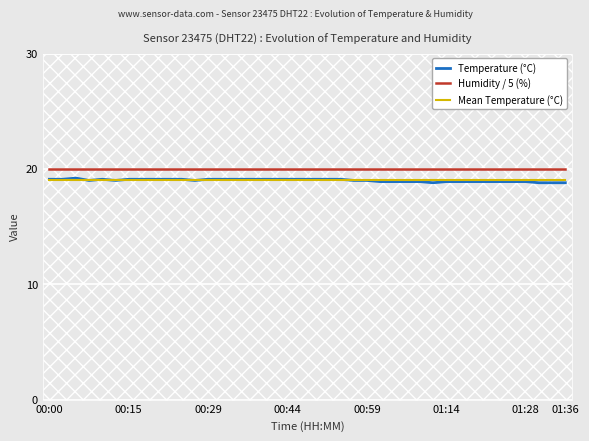

Which series has the largest range (max minus min)?

Temperature (°C)